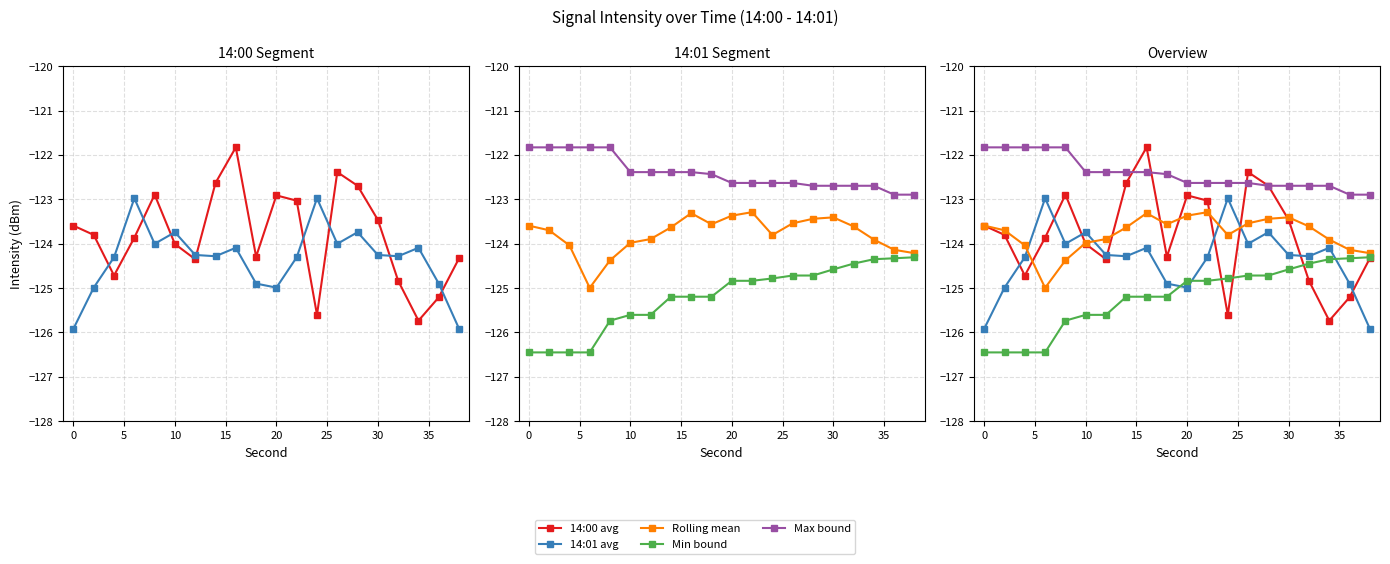

True or false: Rolling mean and Max bound intersect in this chart.

False